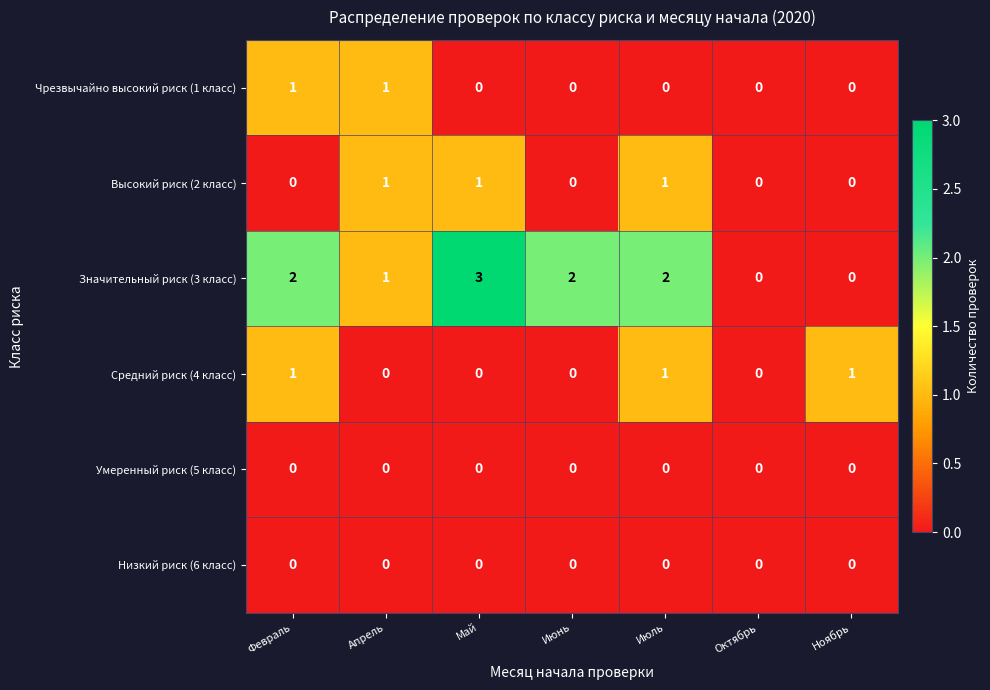

Between Февраль and Октябрь, which series saw the biggest shift?

Значительный риск (3 класс)